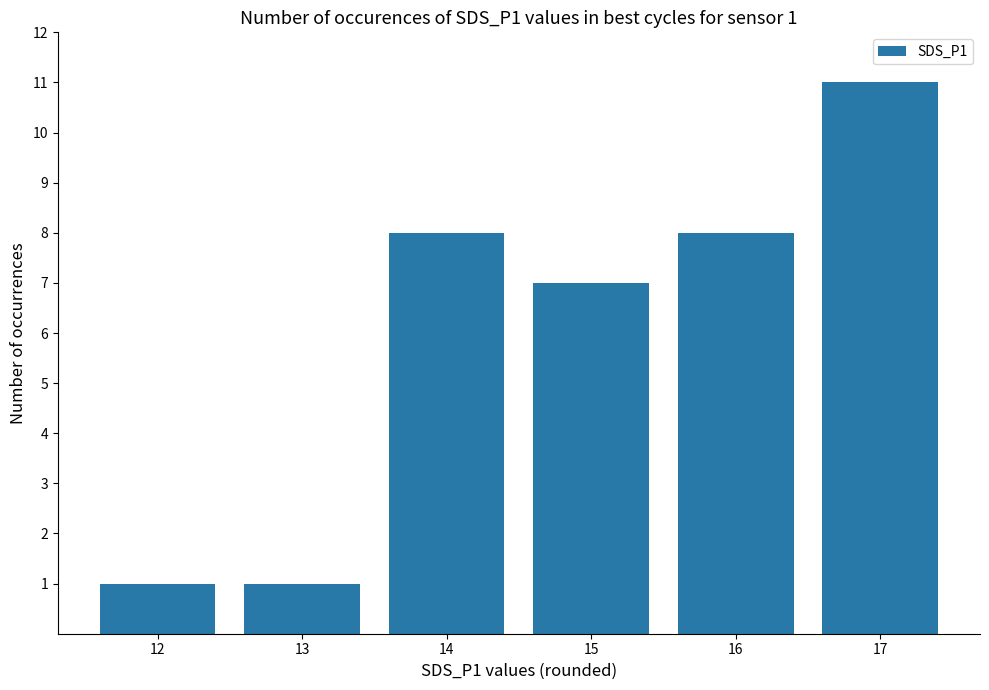

At which label is the value closest to 6?

15